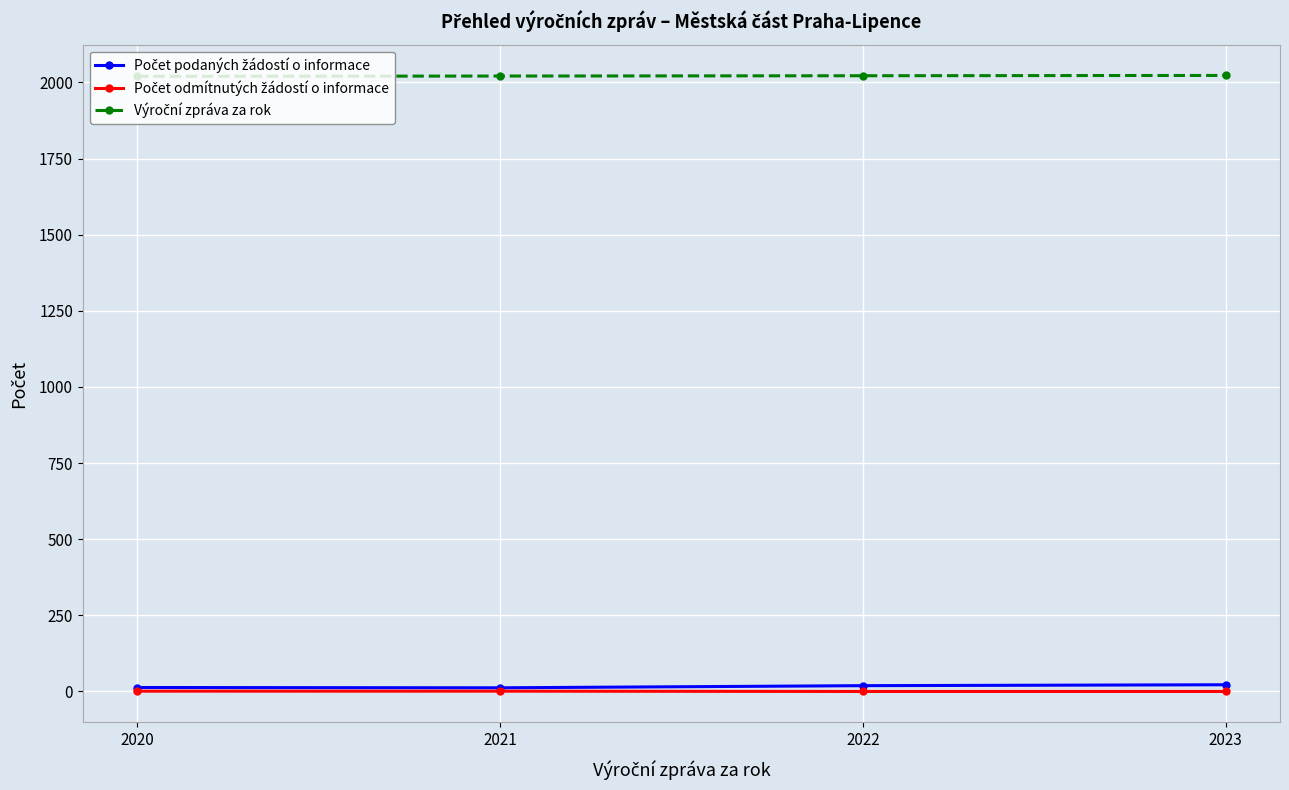

At how many categories does at least one series exceed 1845?

4